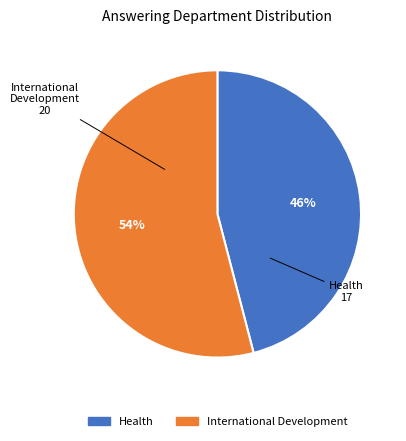

Which slice is the largest?

International Development